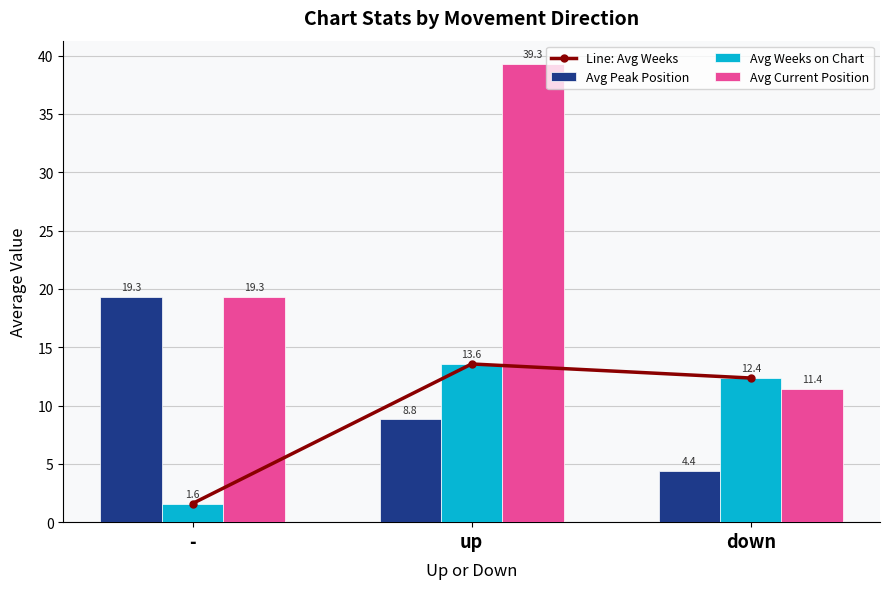

List the series in order of their peak value, highest first.

Avg Current Position, Avg Peak Position, Line: Avg Weeks, Avg Weeks on Chart